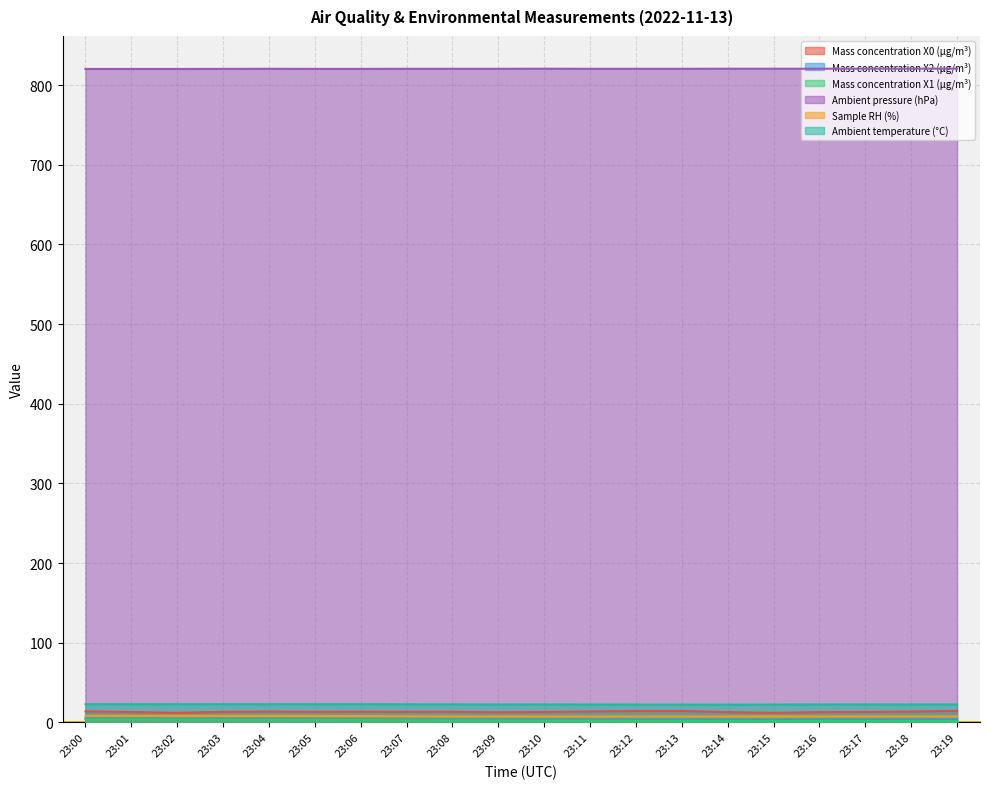

List the labels in order of Ambient pressure (hPa) value, largest first.

23:17, 23:18, 23:19, 23:10, 23:14, 23:15, 23:16, 23:04, 23:07, 23:08, 23:09, 23:11, 23:12, 23:13, 23:03, 23:05, 23:06, 23:00, 23:01, 23:02